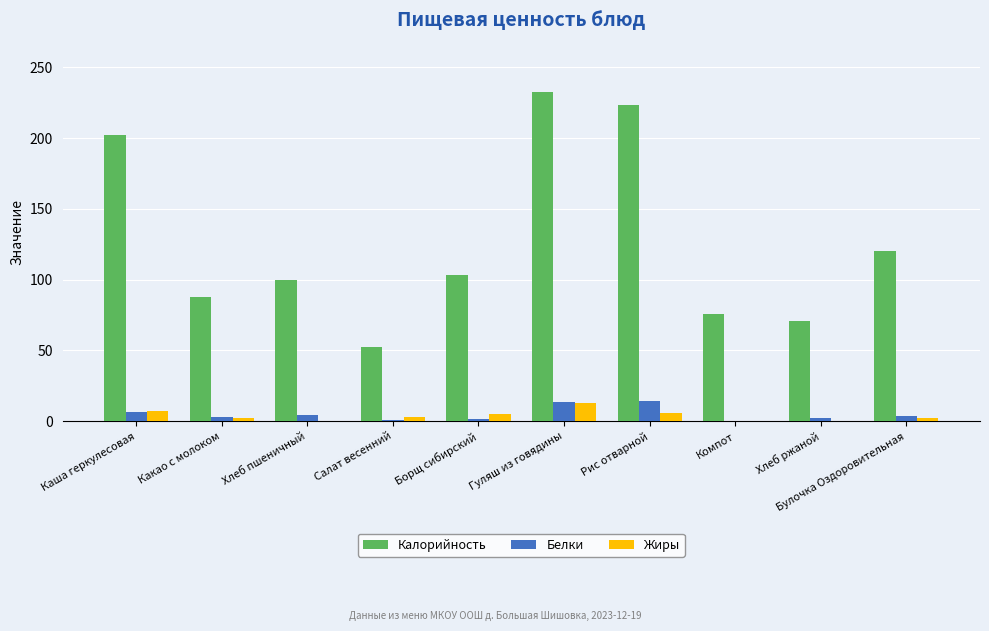

What is the sum of the Белки values at Рис отварной and Каша геркулесовая?

20.4